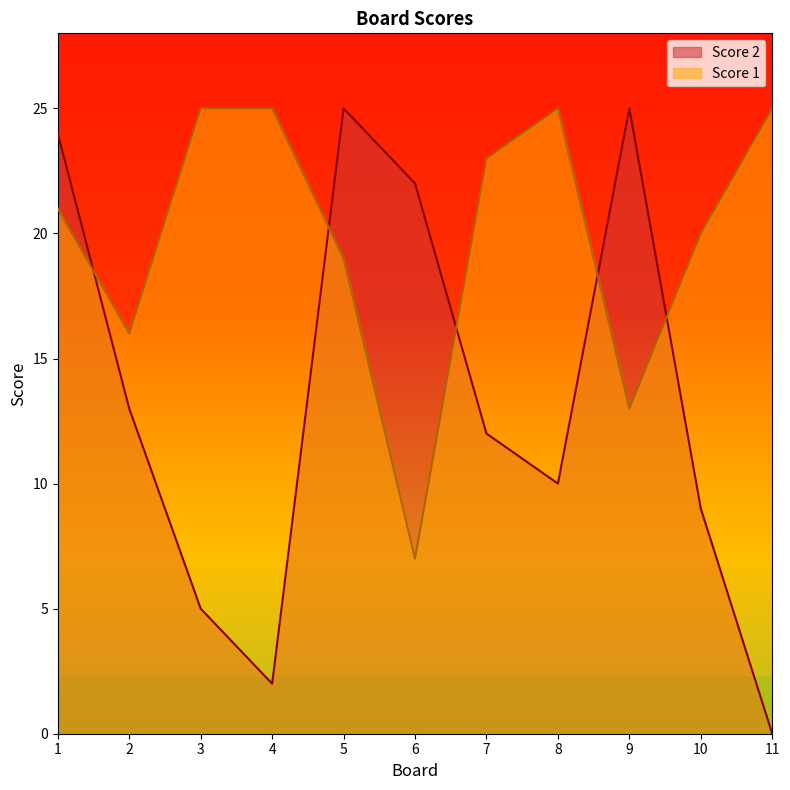

Which series has the largest total across all categories?

Score 1